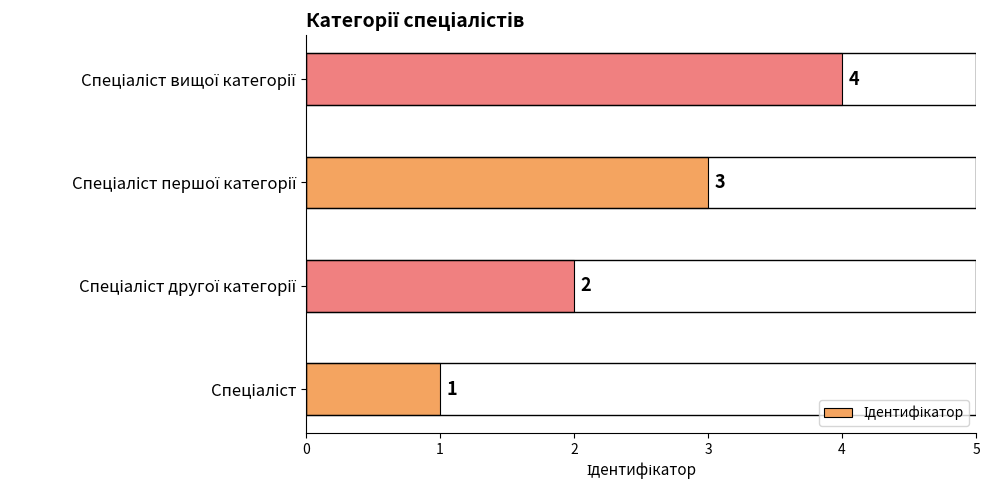

What is the greatest value displayed?

4